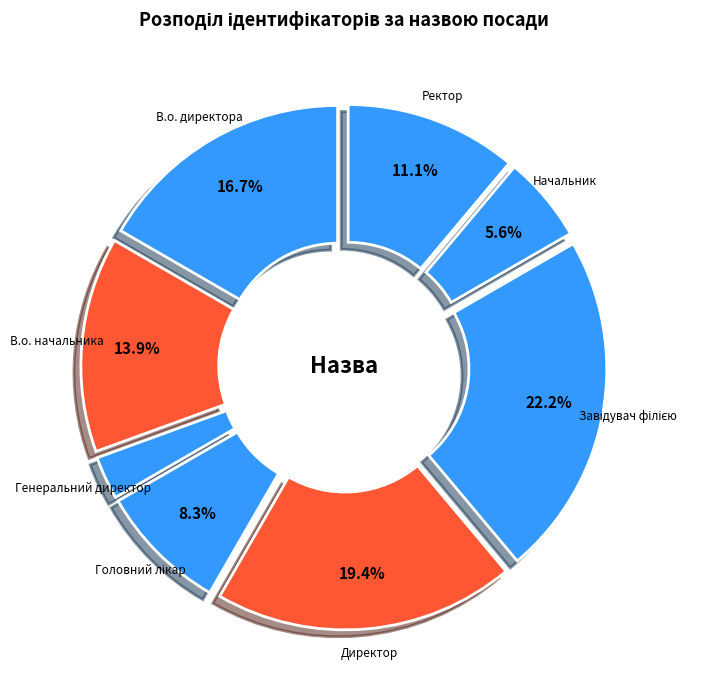

What percentage is NOT represented by Начальник?

94.4%